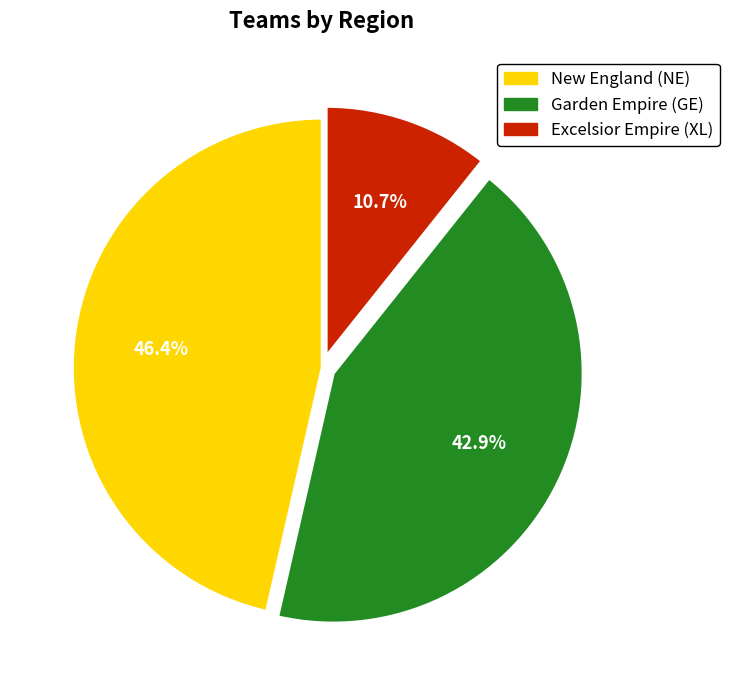

To the nearest percent, what is the combined percentage of New England (NE) and Excelsior Empire (XL)?

57%